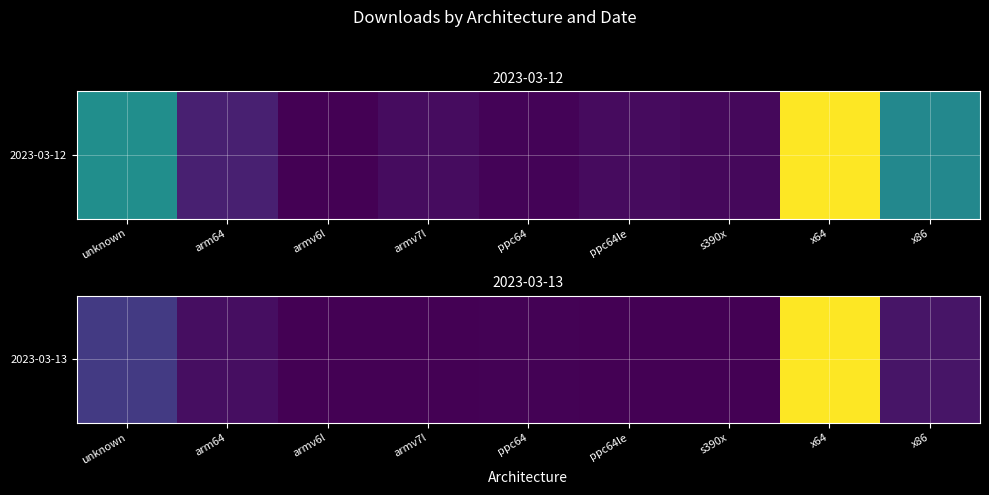

Which category has the lowest value across all series?

armv6l